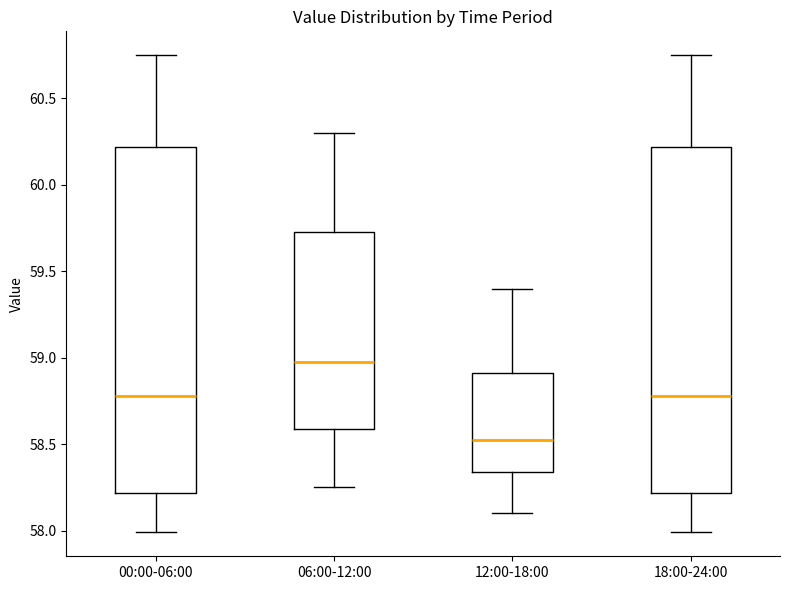

Which box has the lowest median line?

12:00-18:00